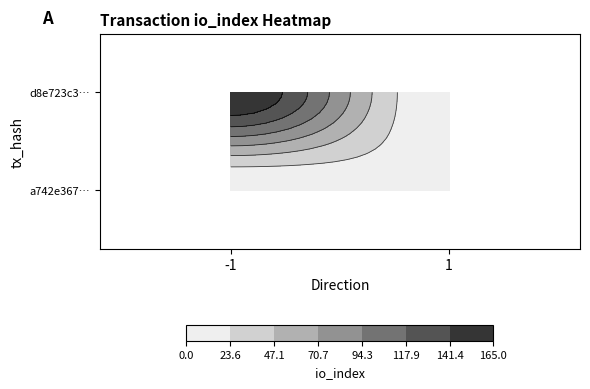

What is the difference between the maximum and minimum values in the a742e367e528464837384c91a7282119d12c65e series?

14